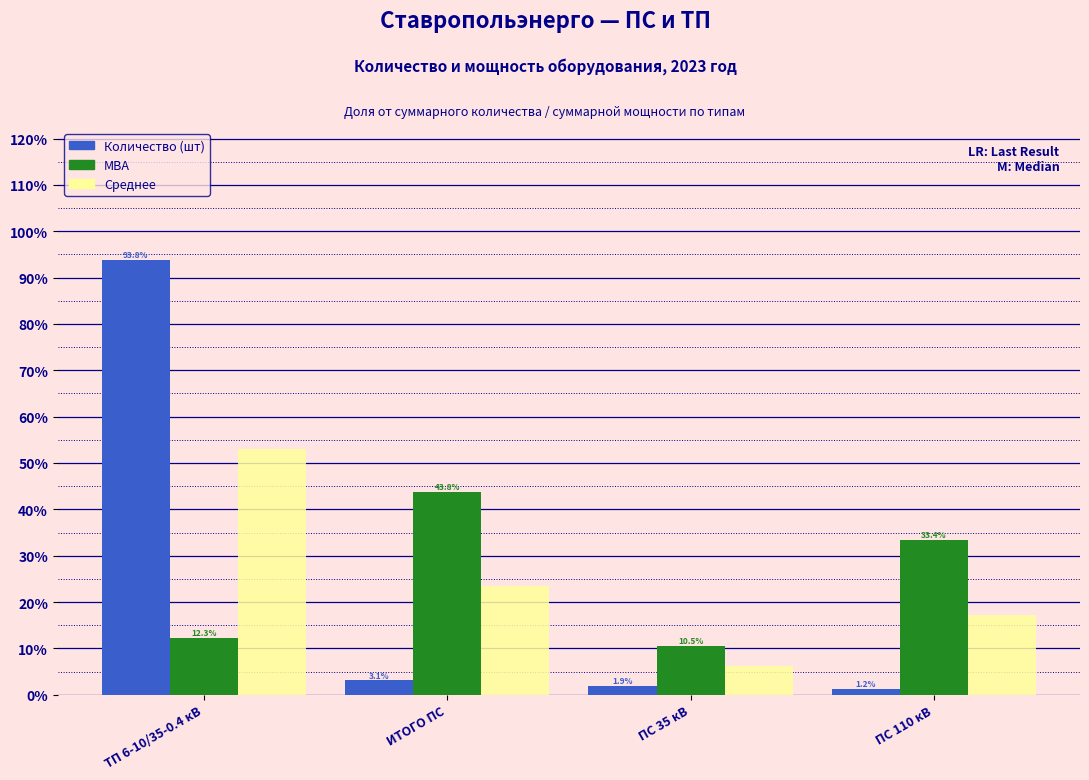

Reading left to right, extract all data points from this chart.

Количество (шт): ТП 6-10/35-0.4 кВ=93.8	ИТОГО ПС=3.1	ПС 35 кВ=1.9	ПС 110 кВ=1.2
МВА: ТП 6-10/35-0.4 кВ=12.3	ИТОГО ПС=43.8	ПС 35 кВ=10.5	ПС 110 кВ=33.4
Среднее: ТП 6-10/35-0.4 кВ=53.1	ИТОГО ПС=23.5	ПС 35 кВ=6.2	ПС 110 кВ=17.3